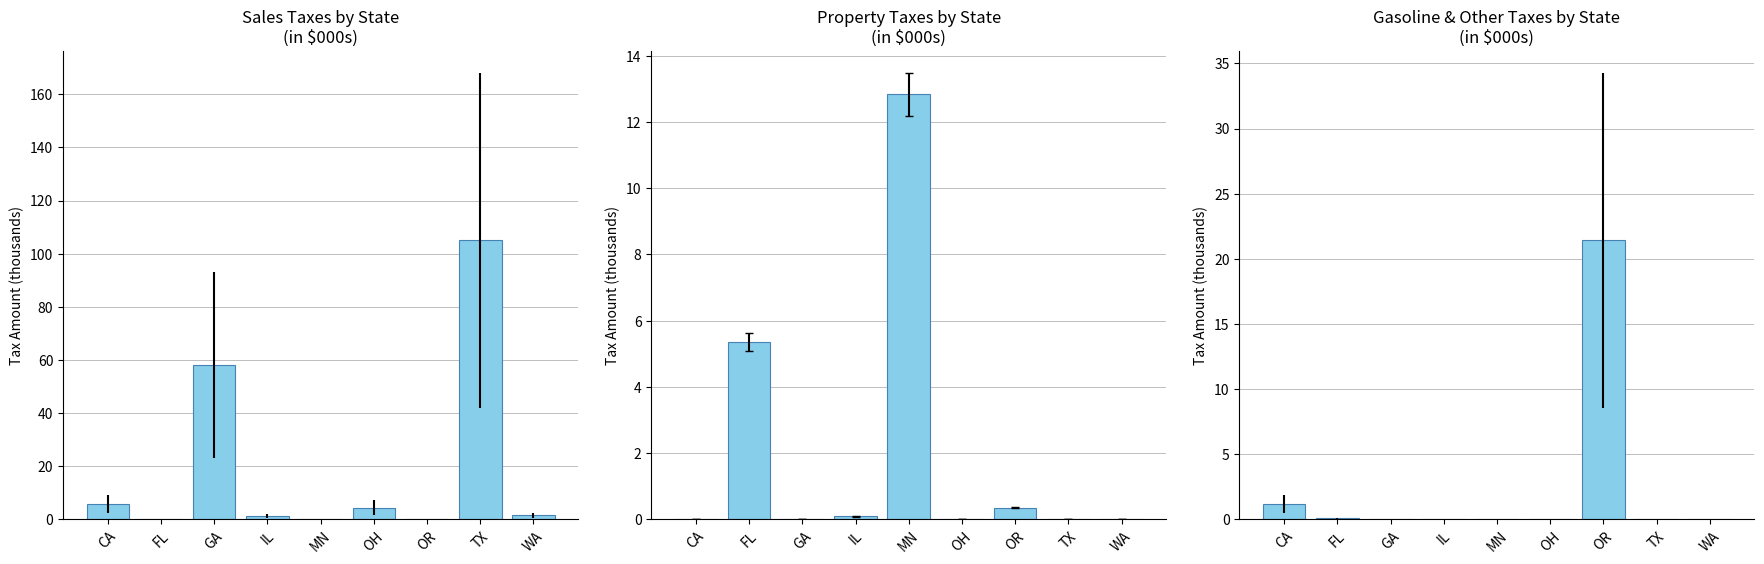

What is the sum of all Gasoline & Other Taxes values?

22.6